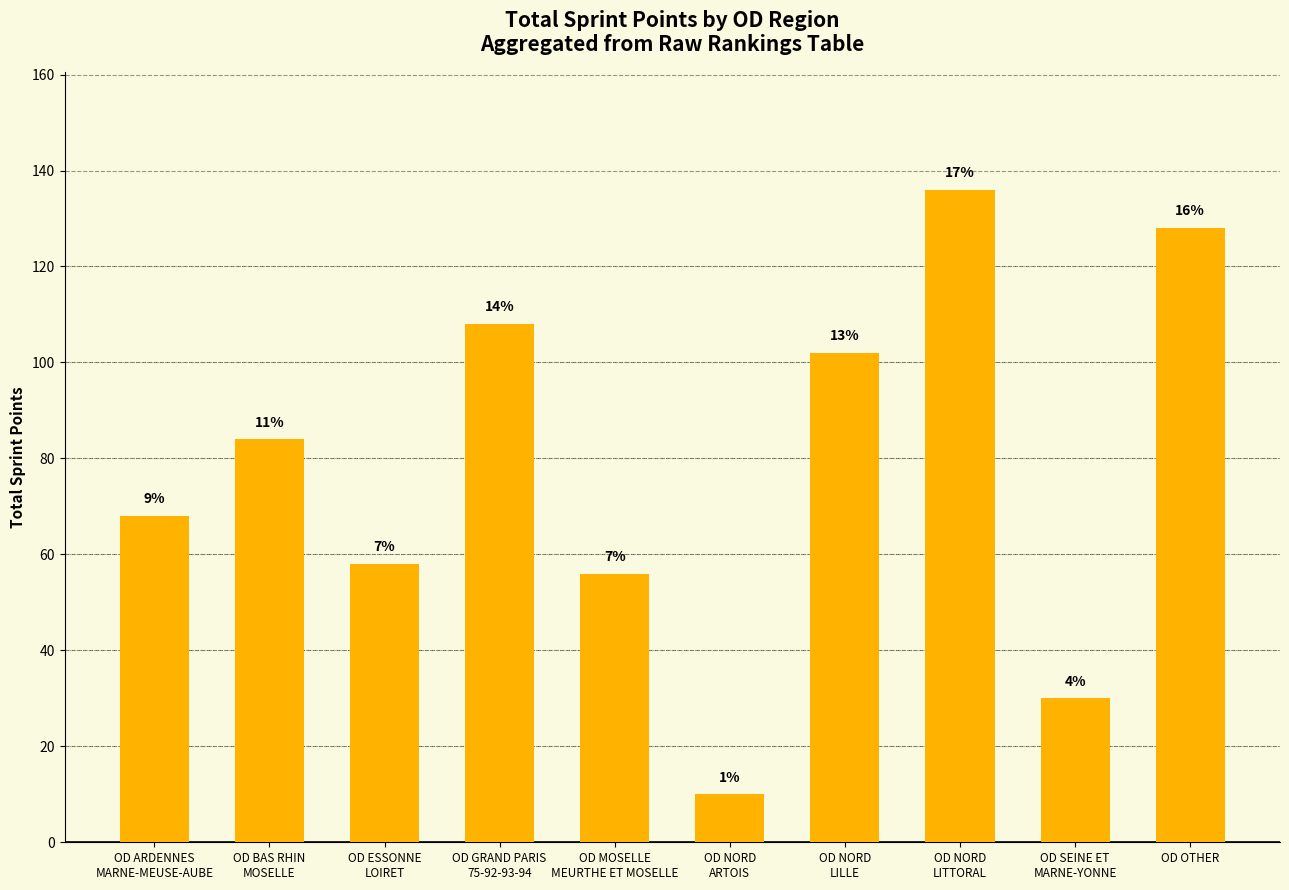

How many bars are there in total?

10